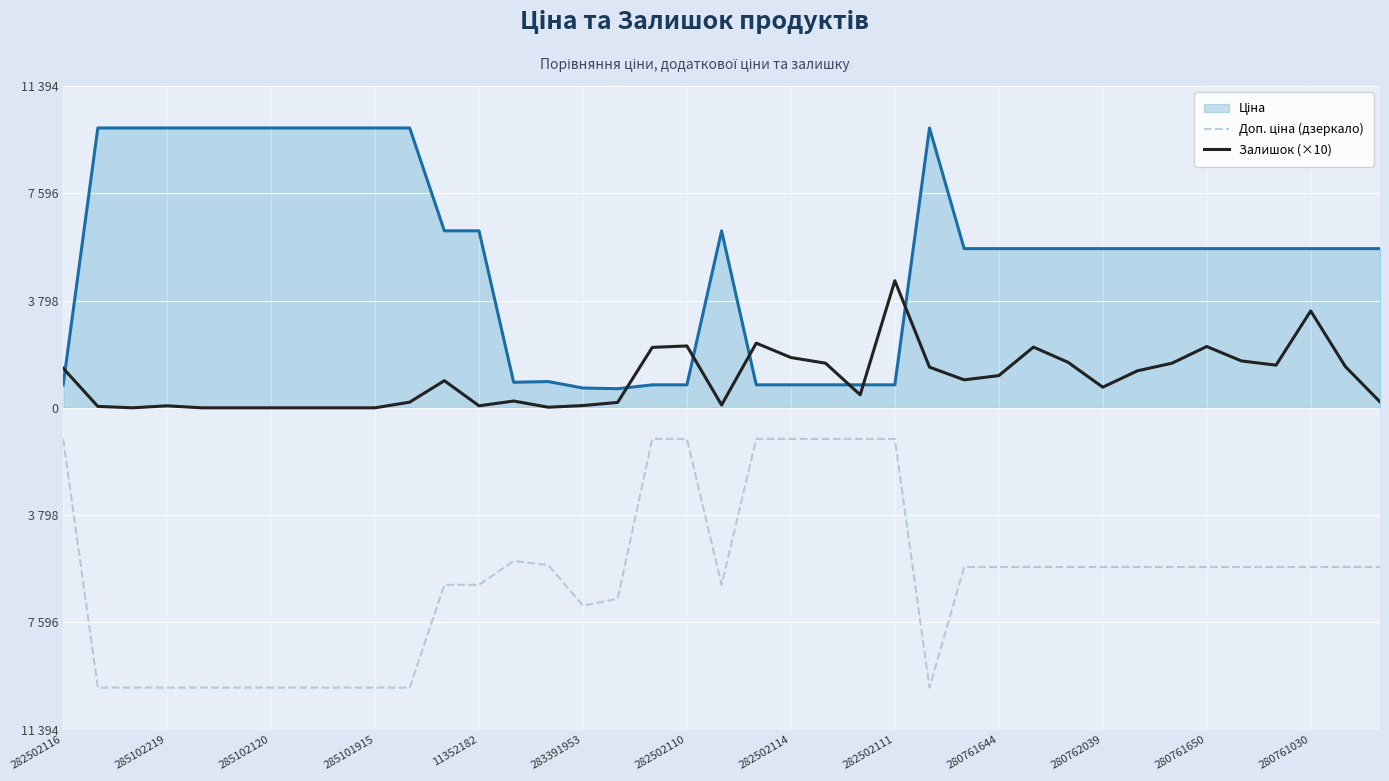

True or false: Доп. ціна (дзеркало) has more than 2 interior local peaks.

False